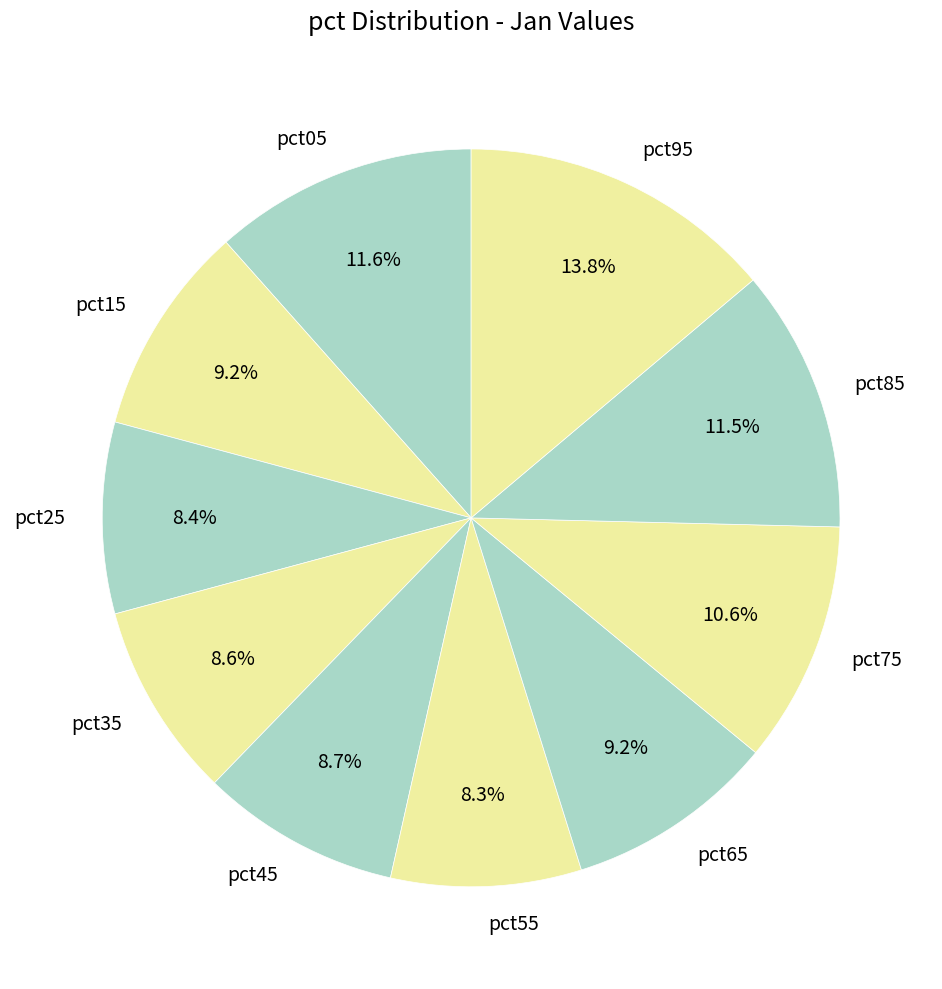

What portion of the pie excludes pct65?

90.8%